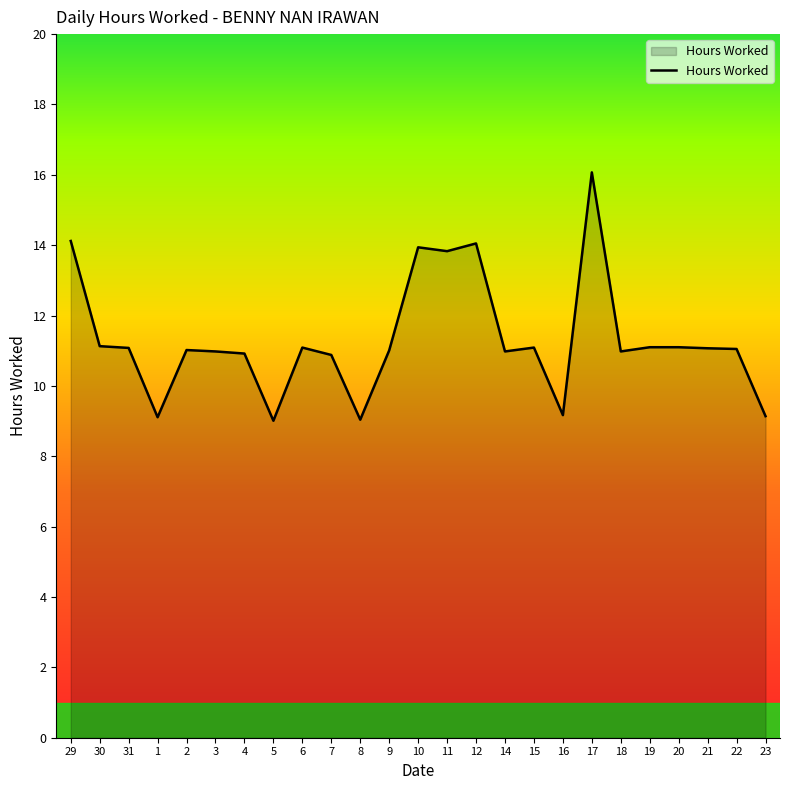

What is the maximum value shown in the chart?

16.1